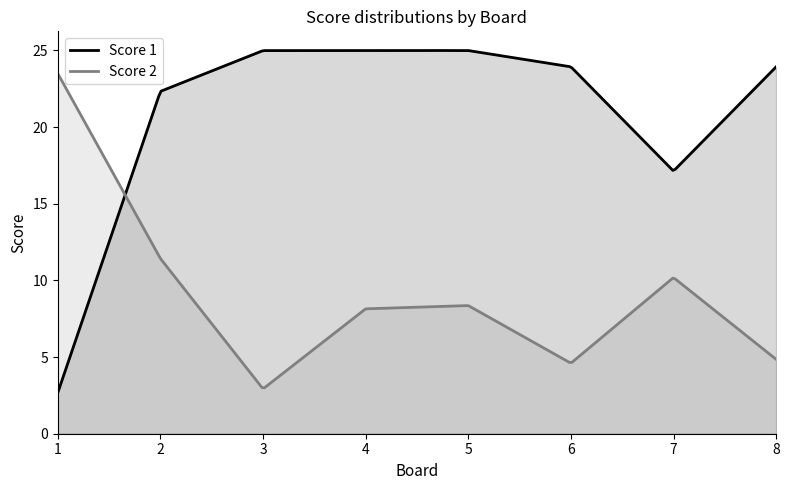

Where do Score 1 and Score 2 first cross each other?

1 and 2